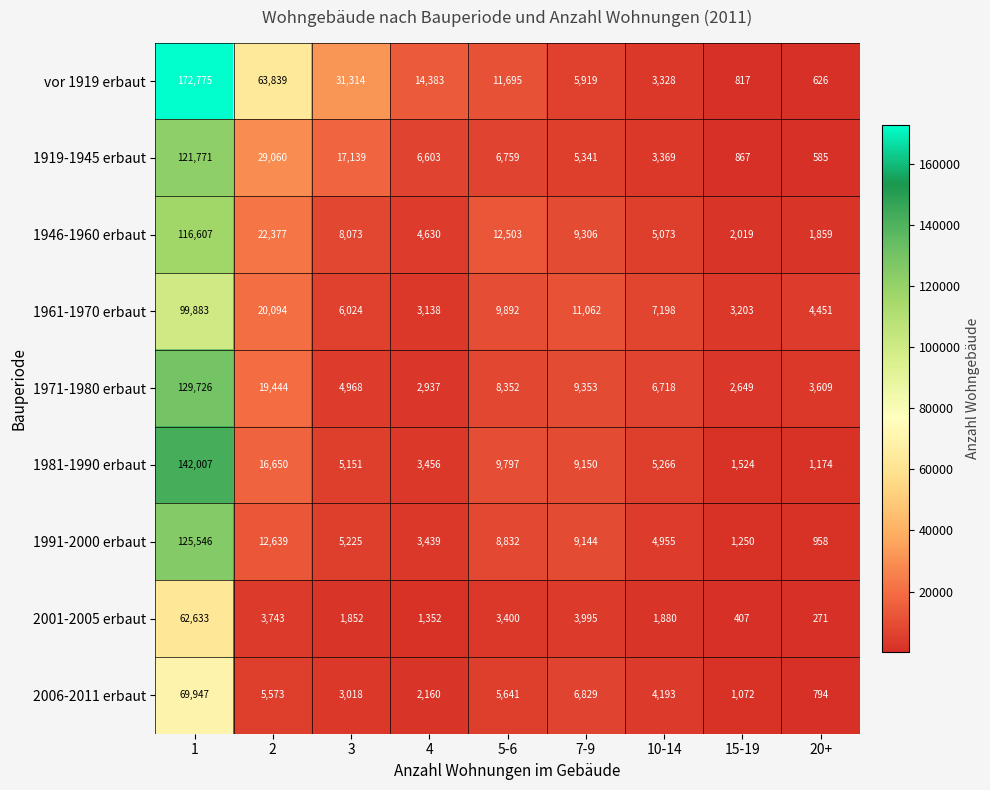

Which series has the largest total across all categories?

vor 1919 erbaut